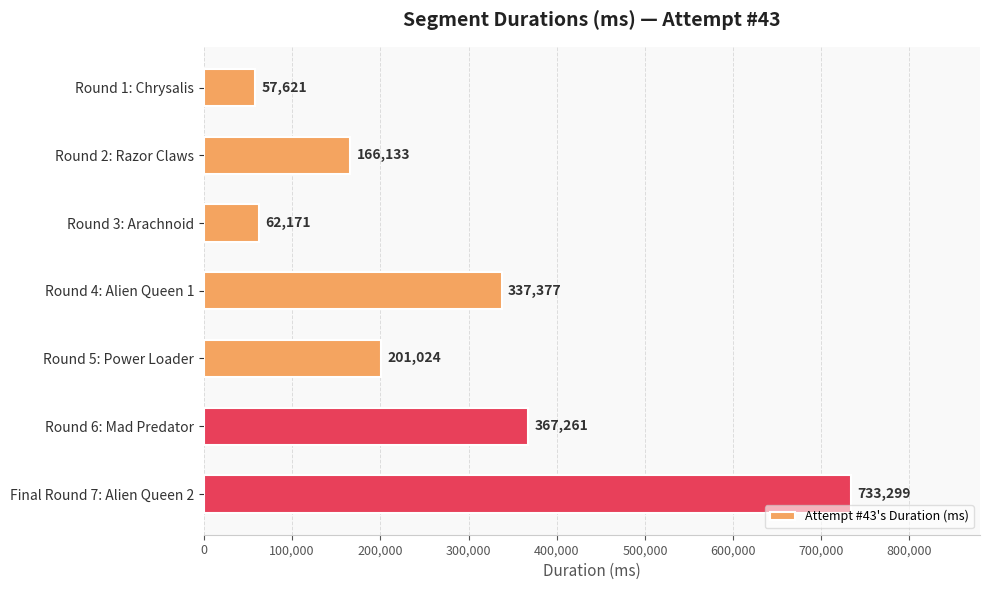

The value at Round 5: Power Loader is 201024. True or false?

True